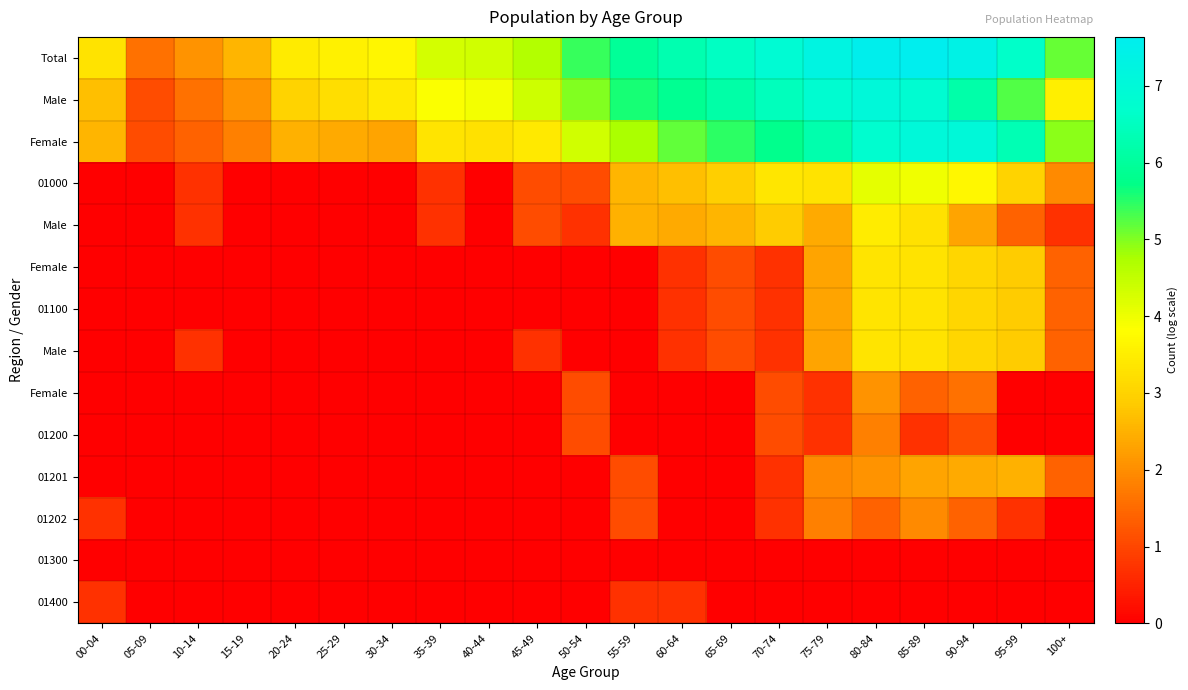

Which has a higher value, 10-14 or 30-34?

30-34